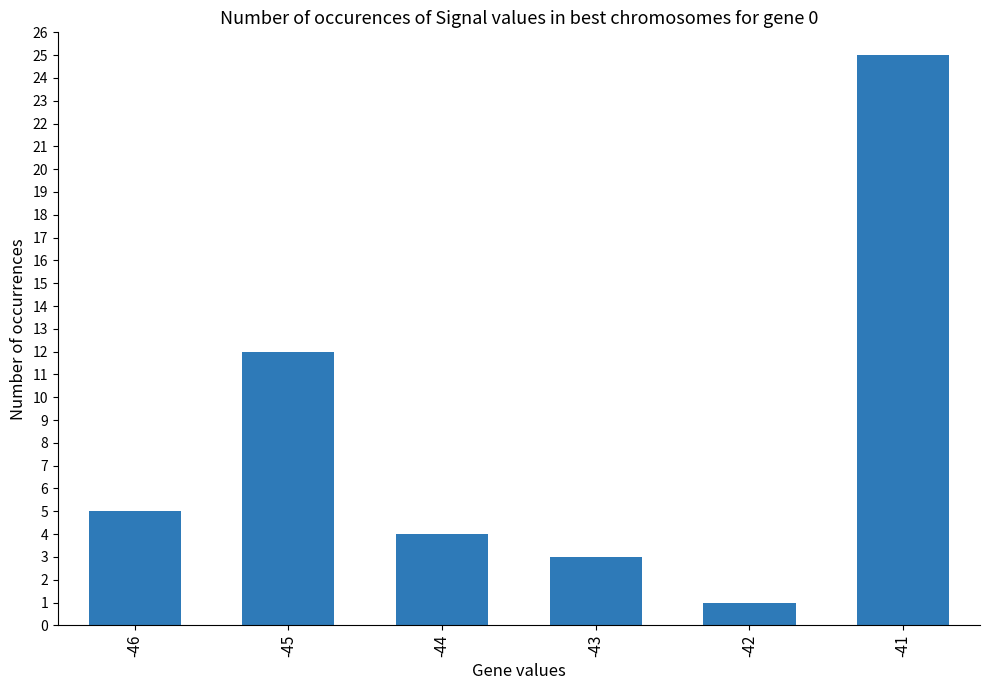

Where is the data nearest to the value 13?

-45